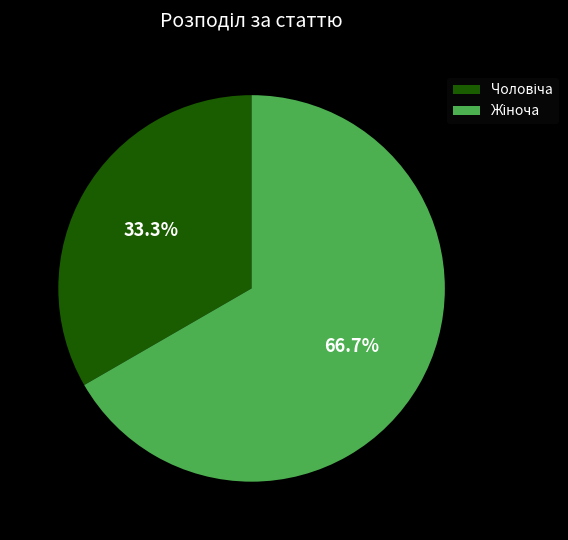

Is there a majority slice in this chart?

Yes